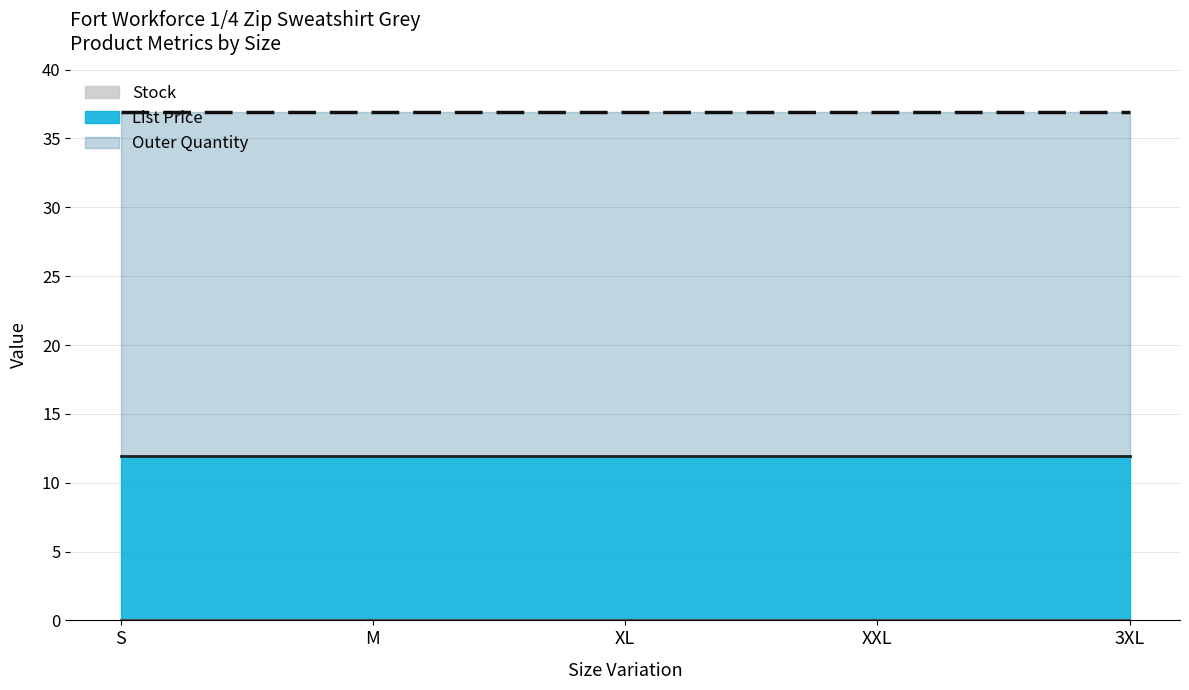

What is the value of the Outer Quantity point at the 1st from the left?

25.0